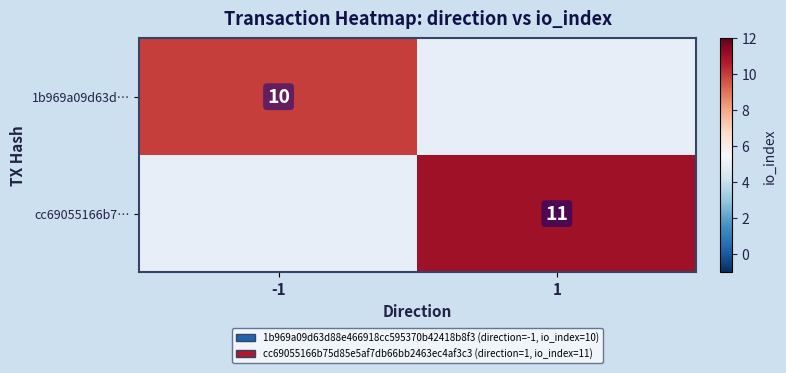

Which has a higher value, -1 or 1?

-1